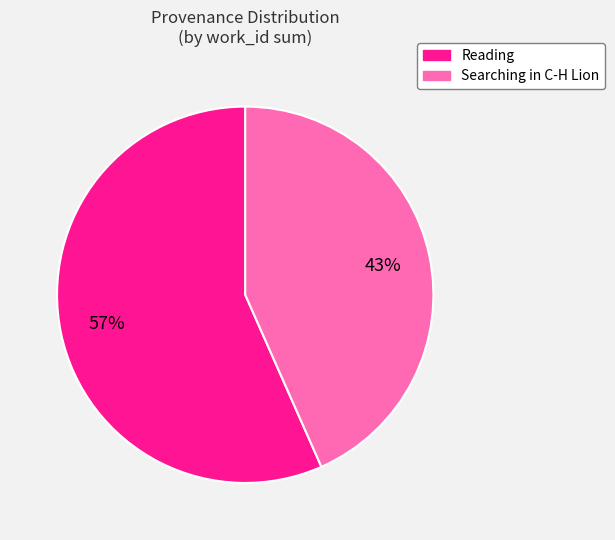

Rank the categories by value from highest to lowest.

Reading, Searching in C-H Lion